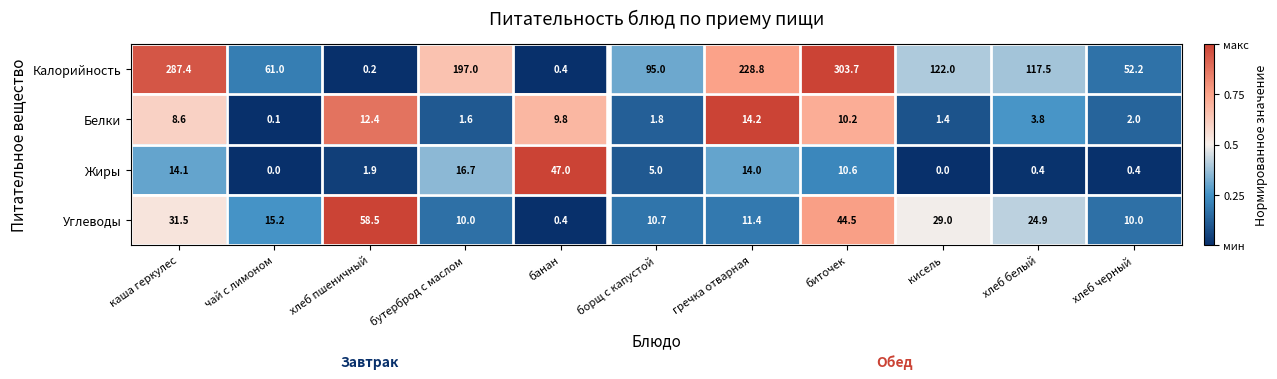

What is the total value across all series at банан?

57.6